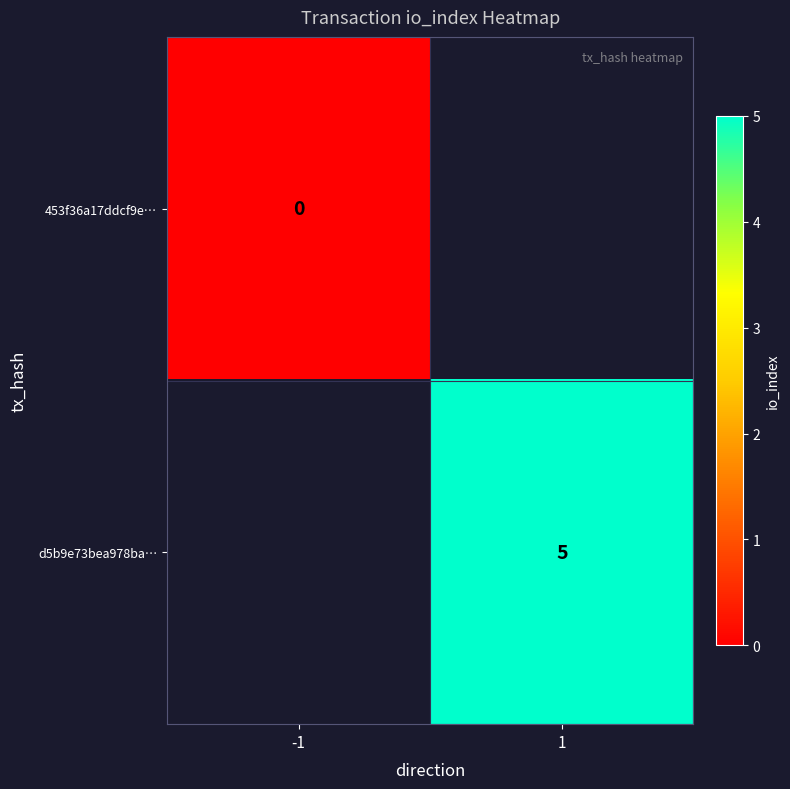

The value of d5b9e73bea978ba… at 1 is 3. True or false?

False